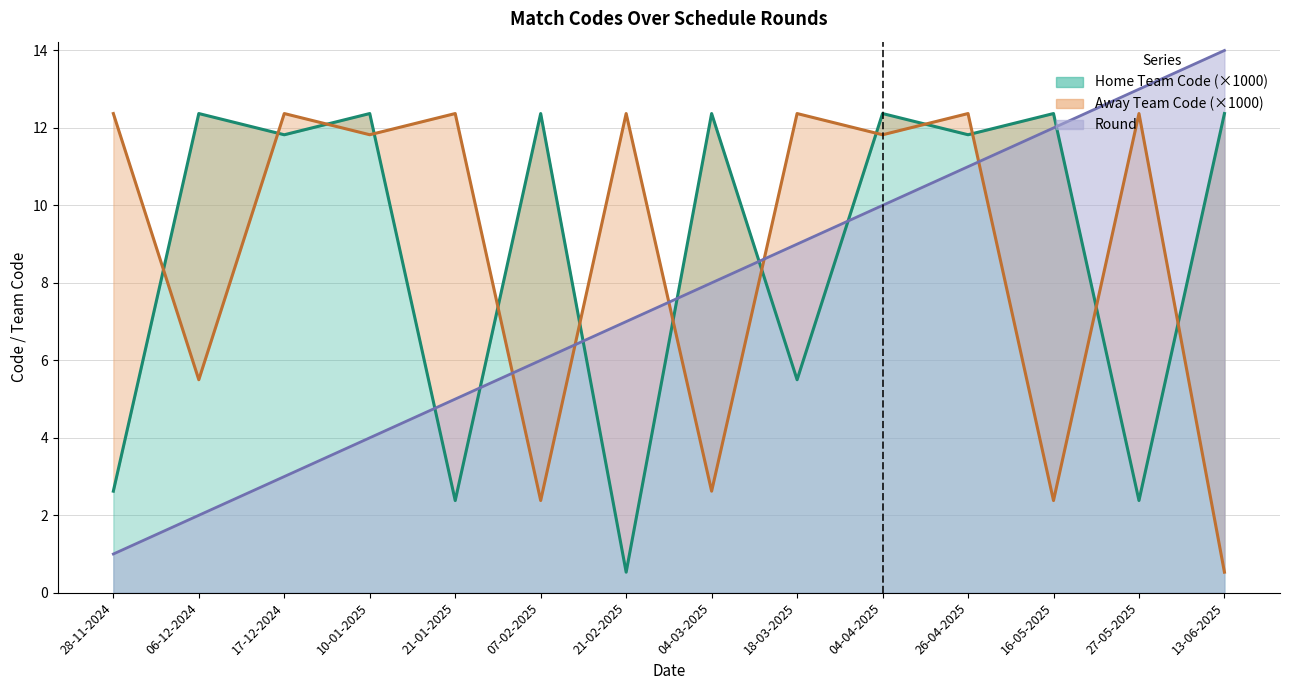

What position from the right is 26-04-2025?

4